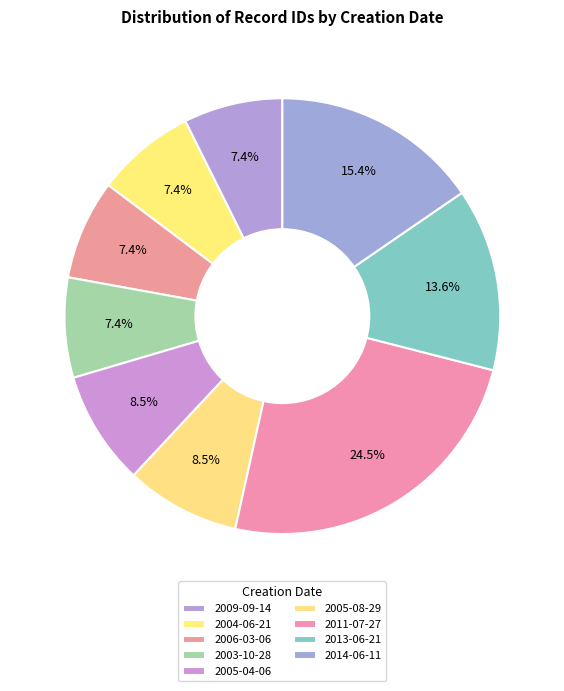

To the nearest percent, what is the difference between the largest and smallest slice percentages?

17%